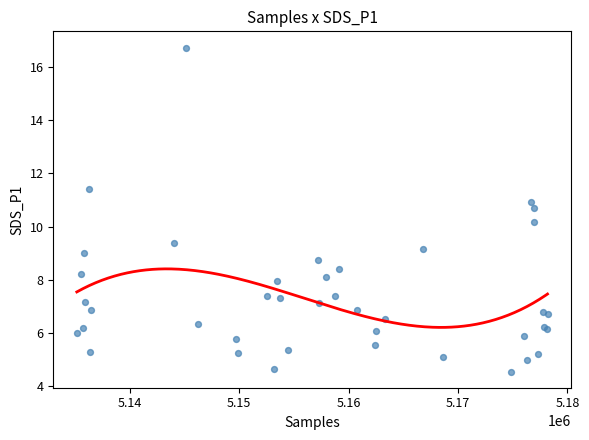

What Y value in the scatter plot is closest to 10?

10.2